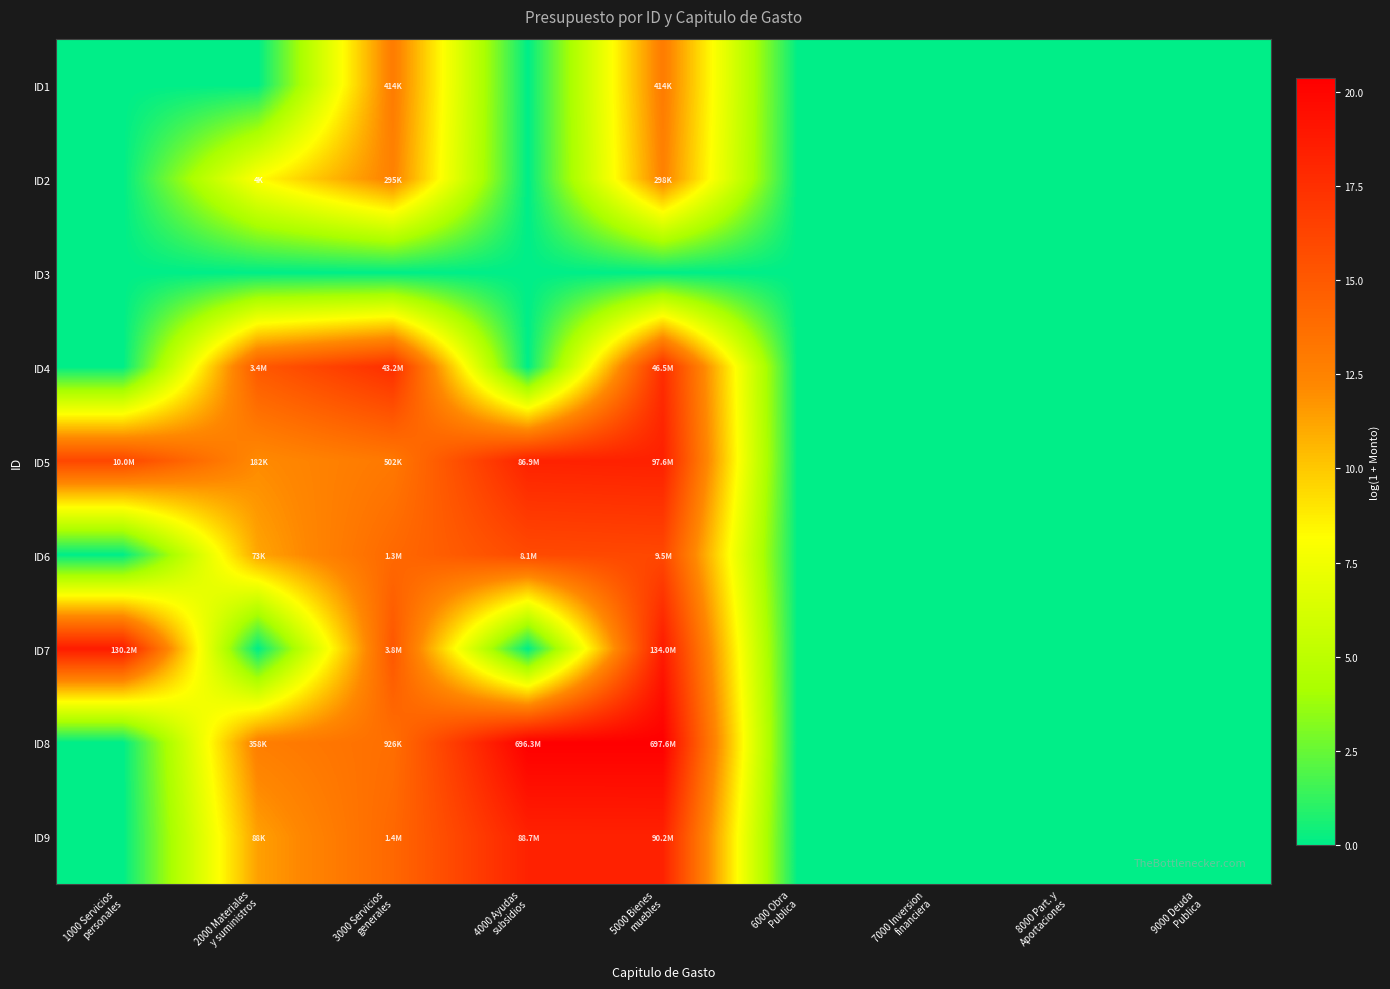

Between 4000 Ayudas subsidios and 9000 Deuda Publica, which series saw the biggest shift?

ID8